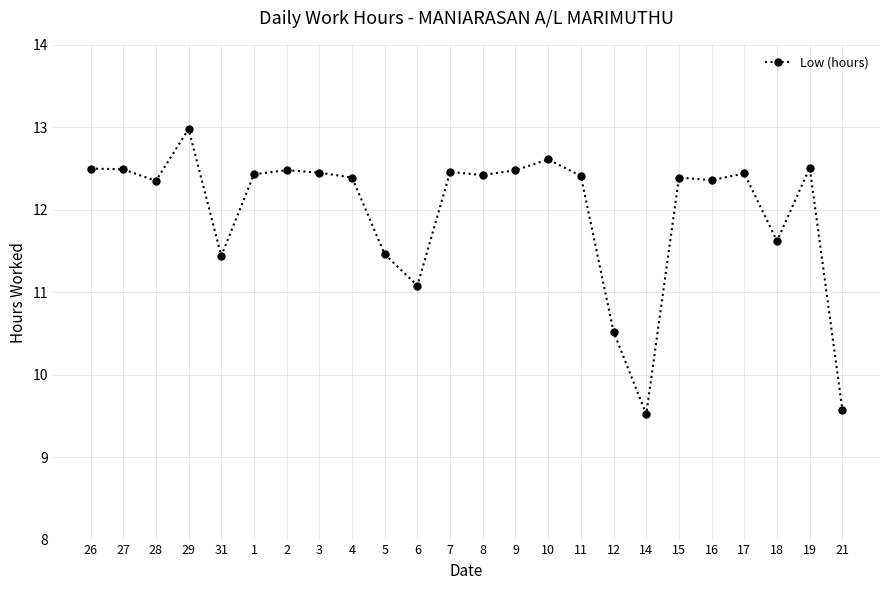

Approximately how many times larger is the value at 9 compared to 8?

1.0